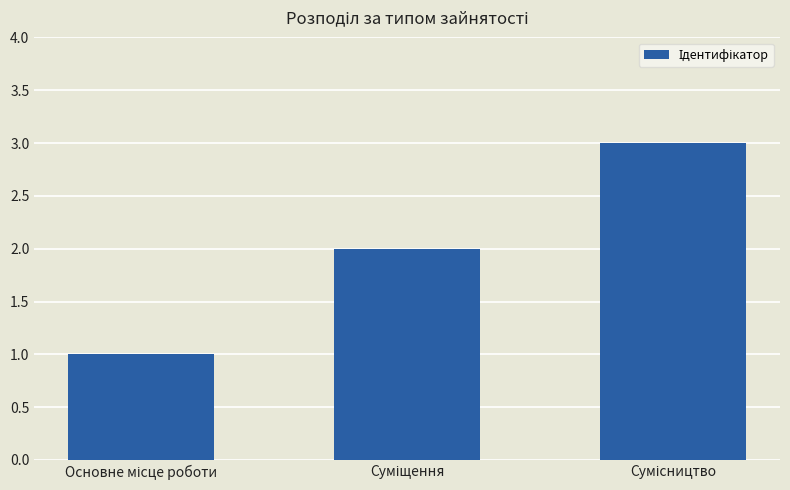

What is the sum of all values?

6